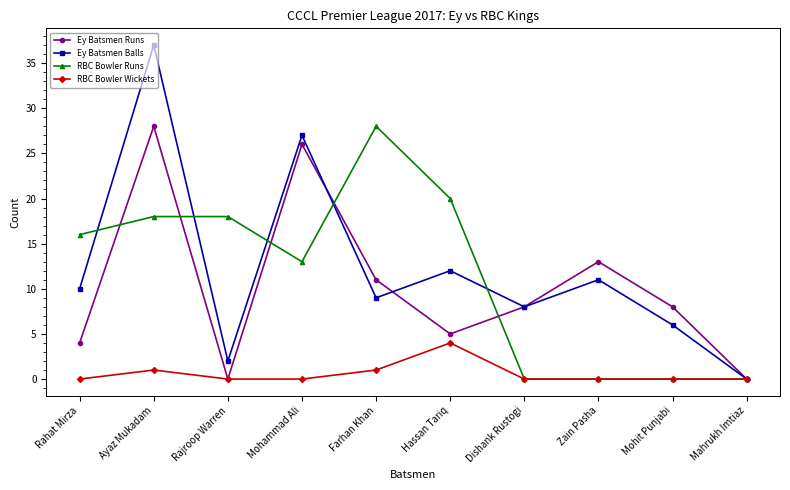

Reading right to left, what are all the values shown in this chart?

Ey Batsmen Runs: Mahrukh Imtiaz=0	Mohit Punjabi=8	Zain Pasha=13	Dishank Rustogi=8	Hassan Tariq=5	Farhan Khan=11	Mohammad Ali=26	Rajroop Warren=0	Ayaz Mukadam=28	Rahat Mirza=4
Ey Batsmen Balls: Mahrukh Imtiaz=0	Mohit Punjabi=6	Zain Pasha=11	Dishank Rustogi=8	Hassan Tariq=12	Farhan Khan=9	Mohammad Ali=27	Rajroop Warren=2	Ayaz Mukadam=37	Rahat Mirza=10
RBC Bowler Runs: Mahrukh Imtiaz=0	Mohit Punjabi=0	Zain Pasha=0	Dishank Rustogi=0	Hassan Tariq=20	Farhan Khan=28	Mohammad Ali=13	Rajroop Warren=18	Ayaz Mukadam=18	Rahat Mirza=16
RBC Bowler Wickets: Mahrukh Imtiaz=0	Mohit Punjabi=0	Zain Pasha=0	Dishank Rustogi=0	Hassan Tariq=4	Farhan Khan=1	Mohammad Ali=0	Rajroop Warren=0	Ayaz Mukadam=1	Rahat Mirza=0